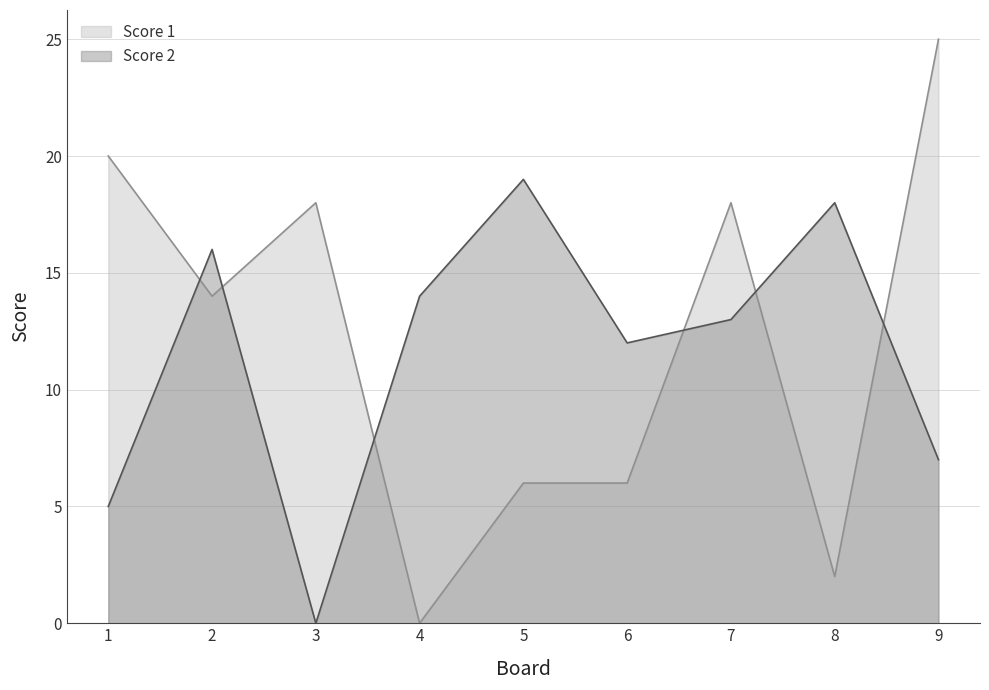

How many values in the Score 1 series are below 14?

4